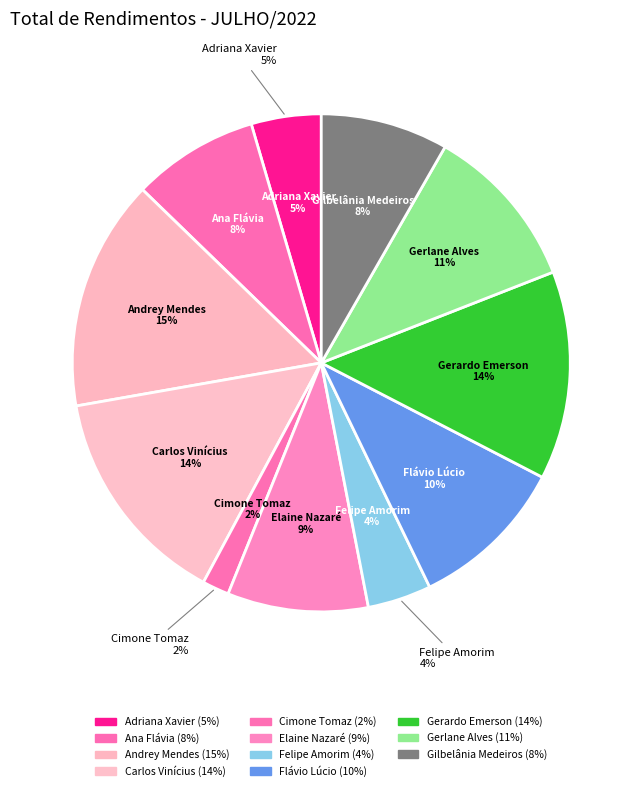

Which slice is the smallest?

Cimone Tomaz